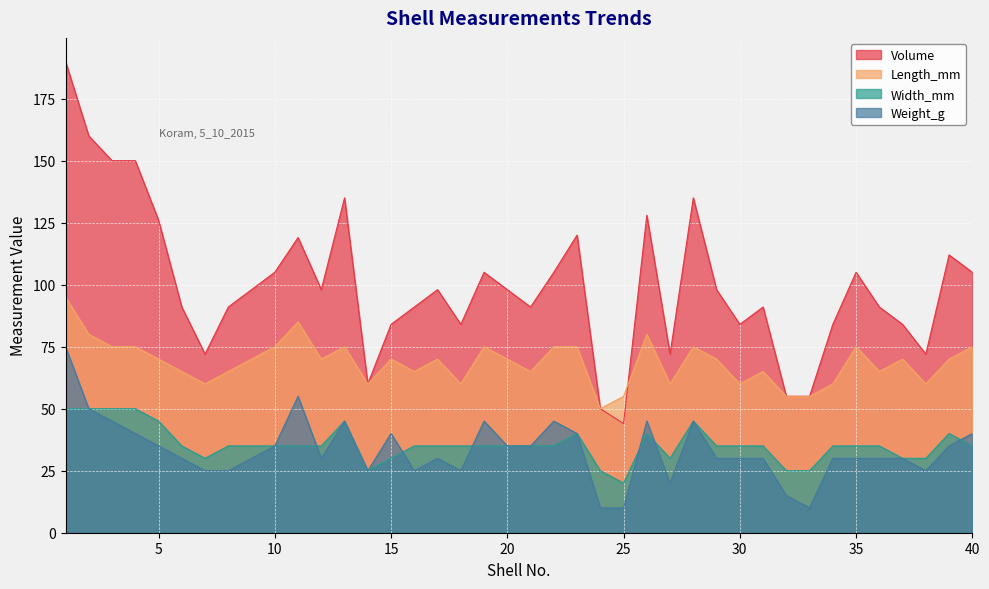

What is the value of the Length_mm point at the 22nd from the left?

75.0